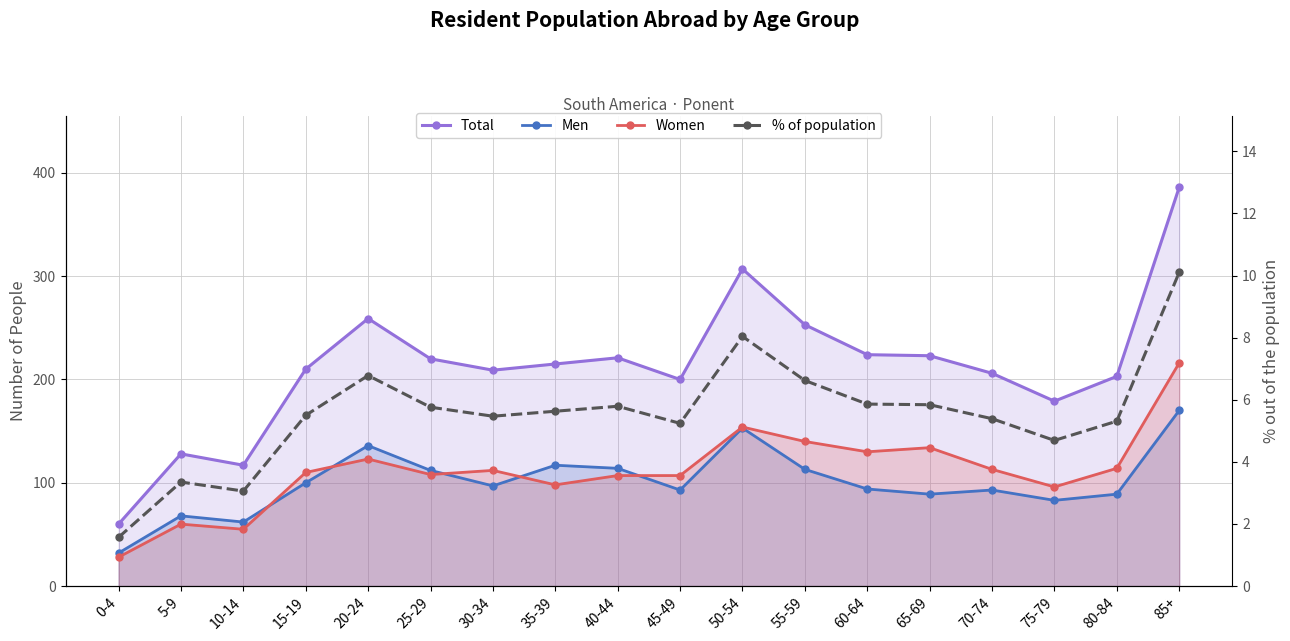

What is the maximum value shown in the chart?

386.0